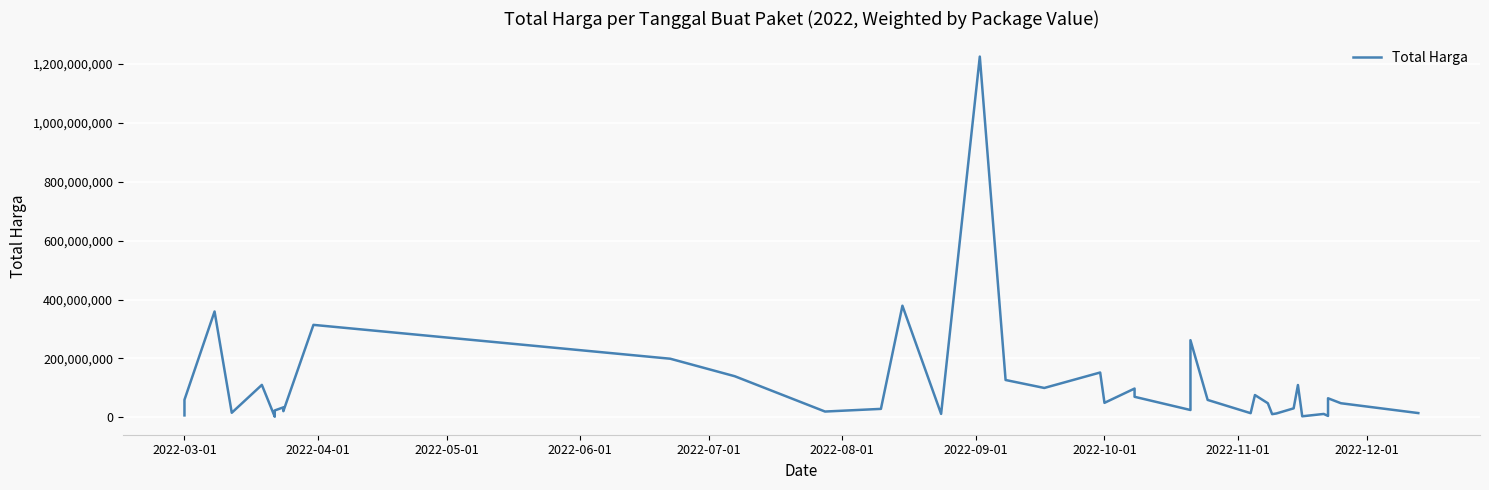

Does the chart display data point markers on the line(s)?

No